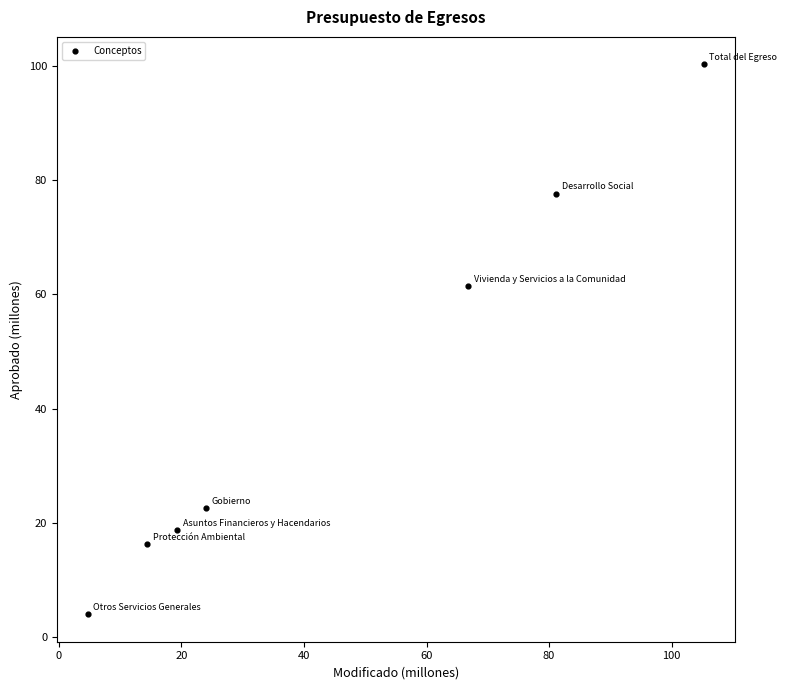

What Y value in the scatter plot is closest to 52?

61.4